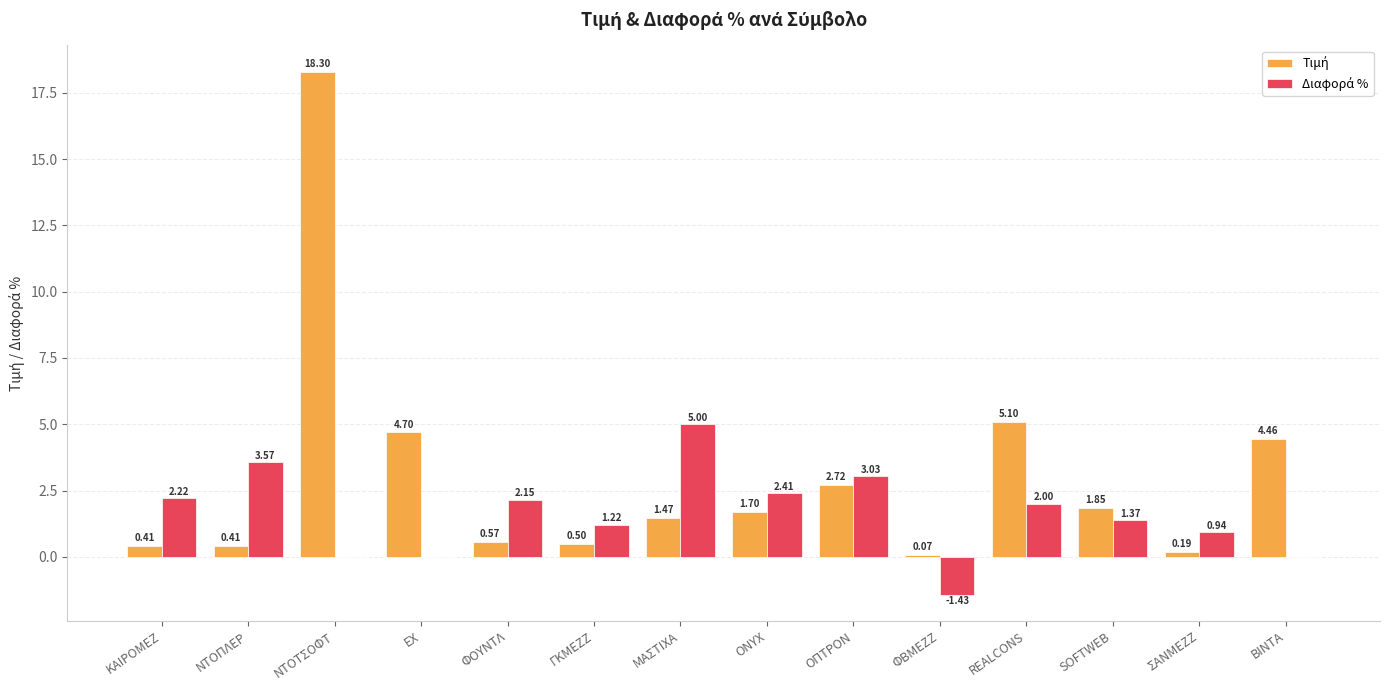

At which category does the chart reach its peak across all series?

ΝΤΟΤΣΟΦΤ